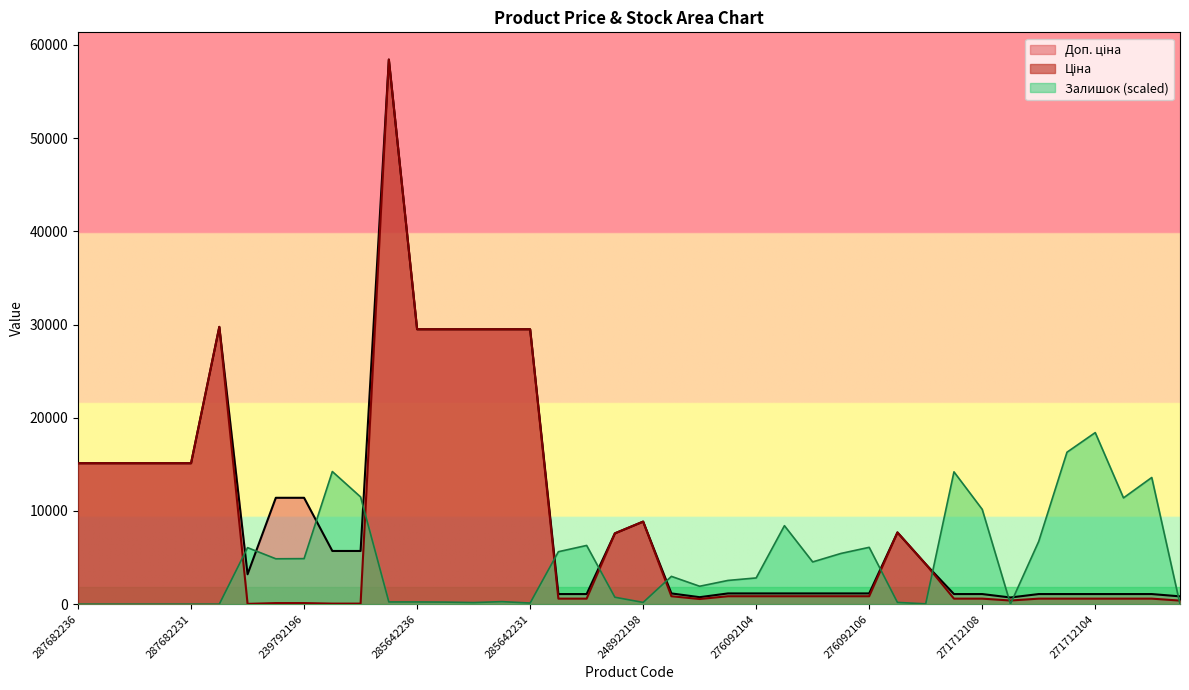

Rank the series by their average value, from highest to lowest.

Доп. ціна, Ціна, Залишок